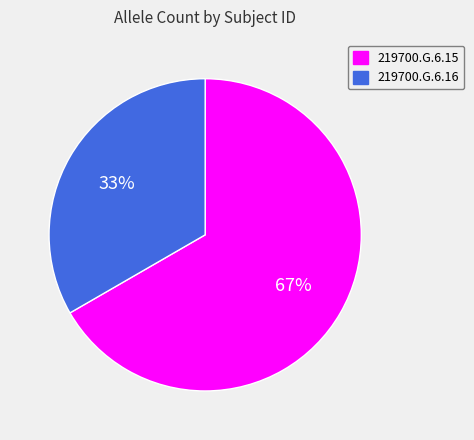

Is the sum of 219700.G.6.15 and 219700.G.6.16 greater than half?

Yes